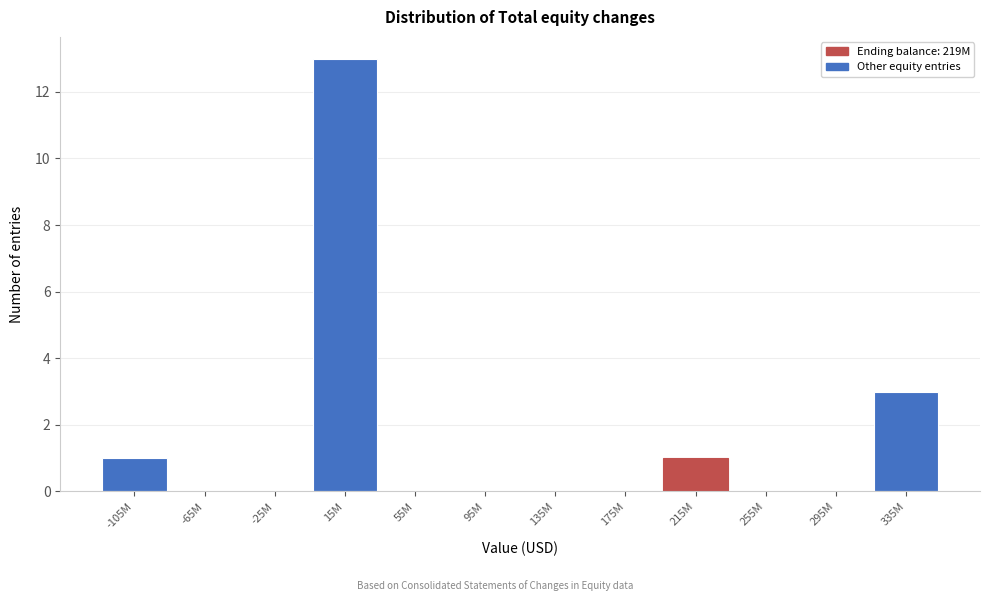

Reading left to right, extract all data points from this chart.

-105M=1	-65M=0	-25M=0	15M=13	55M=0	95M=0	135M=0	175M=0	215M=1	255M=0	295M=0	335M=3